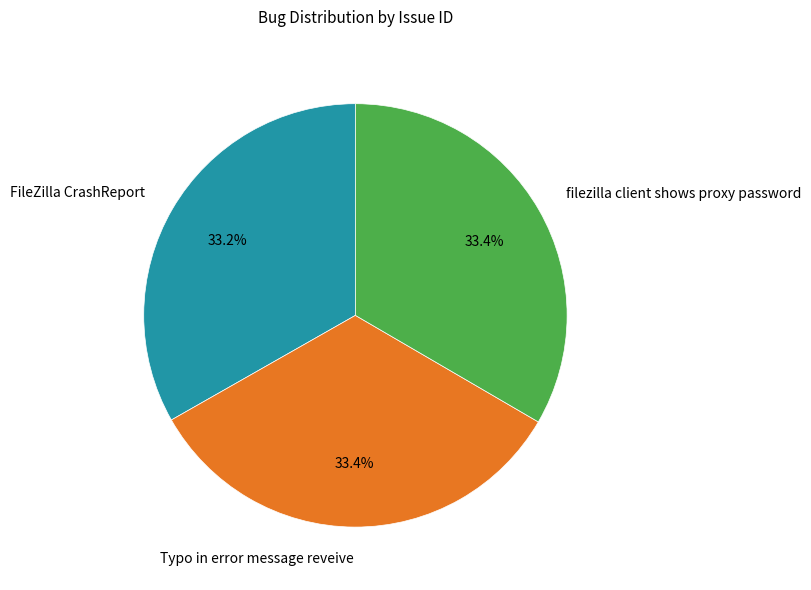

What is the ratio of the value at Typo in error message reveive to the value at FileZilla CrashReport?

1.0